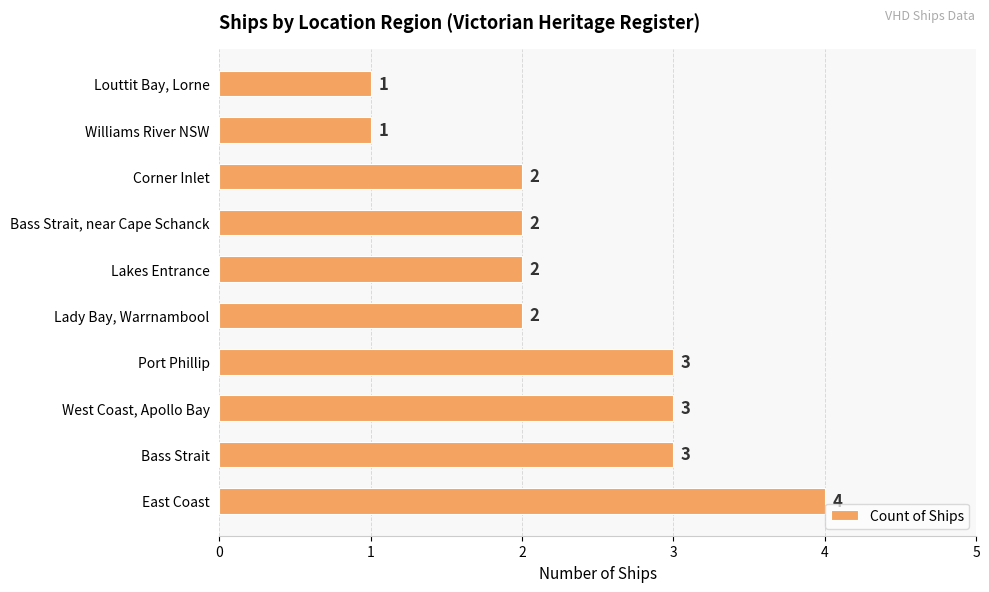

What is the difference between the maximum and minimum values?

3